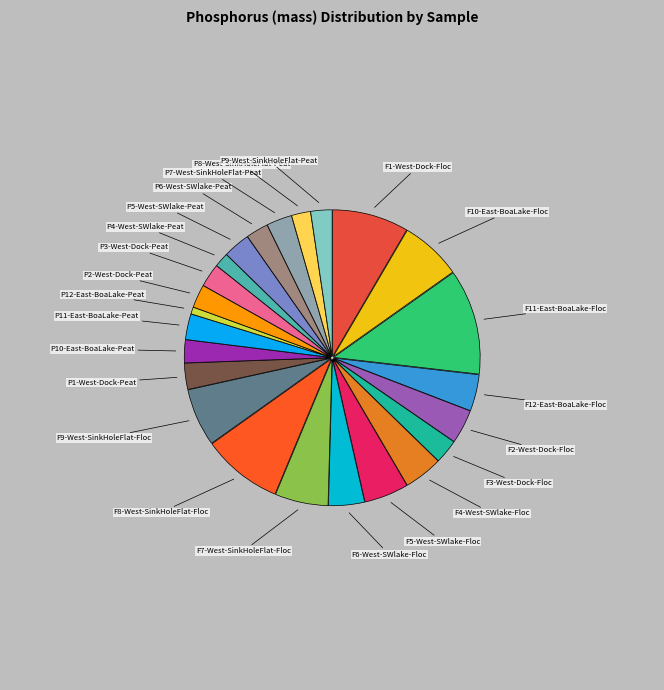

The F11-East-BoaLake-Floc slice represents 12% of the pie. True or false?

True